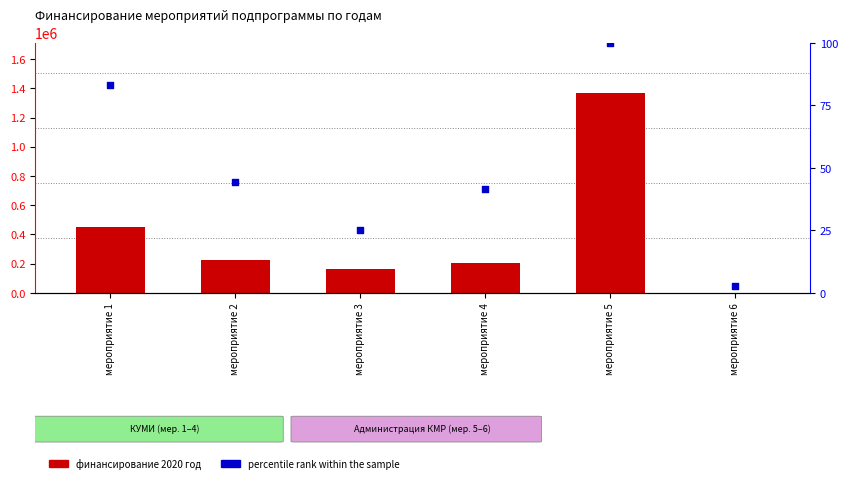

What is the total value across all series at мероприятие 3?

160025.0